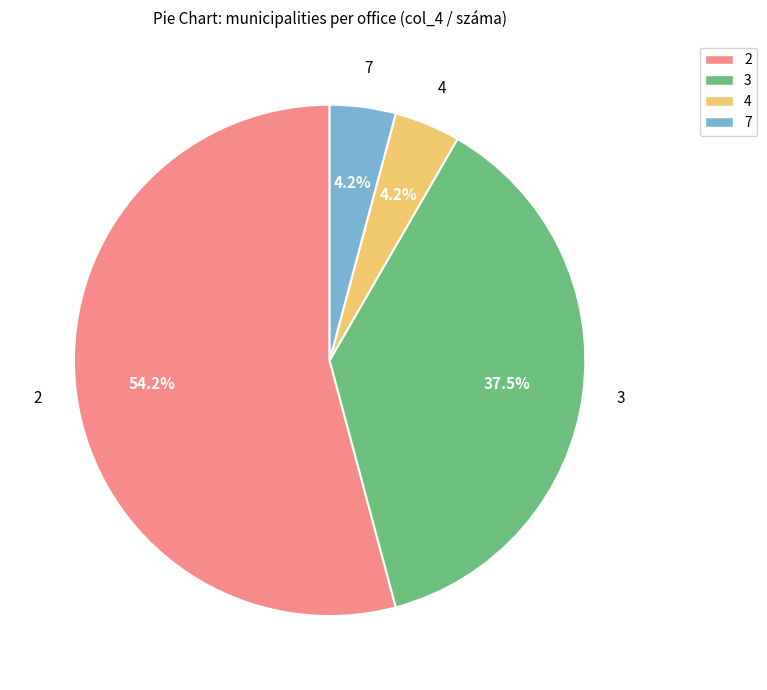

The 3 slice represents 27% of the pie. True or false?

False